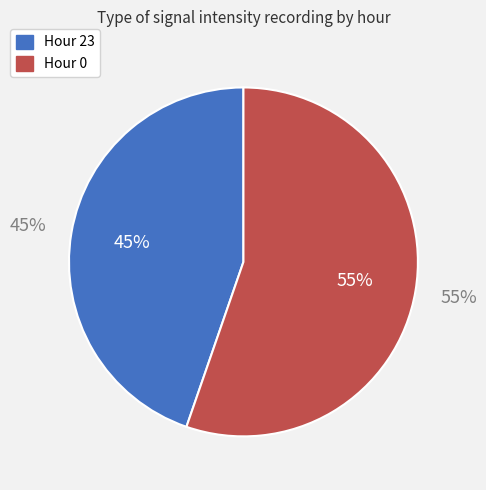

Does 23 account for over 50% of the chart?

No